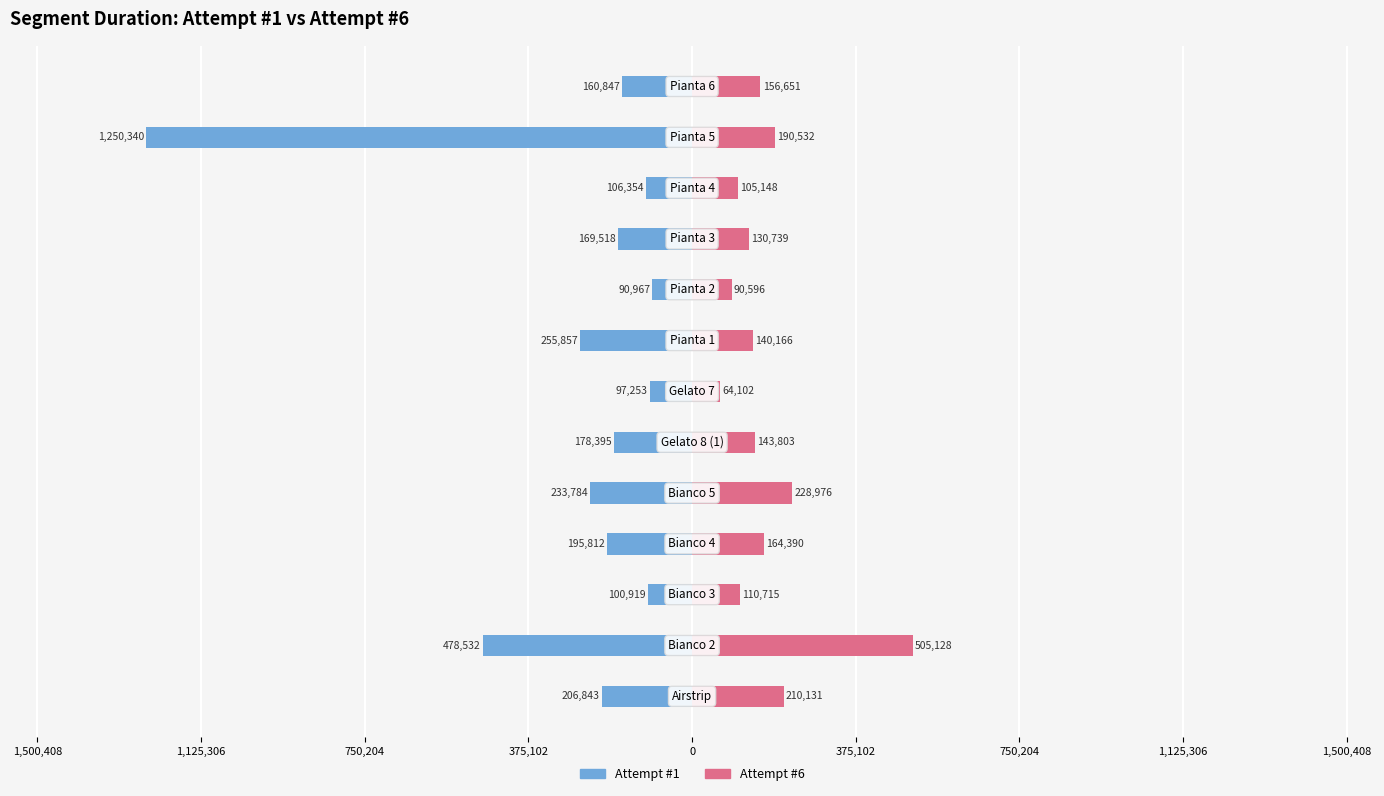

What is the sum of all Attempt #6 values?

2241077